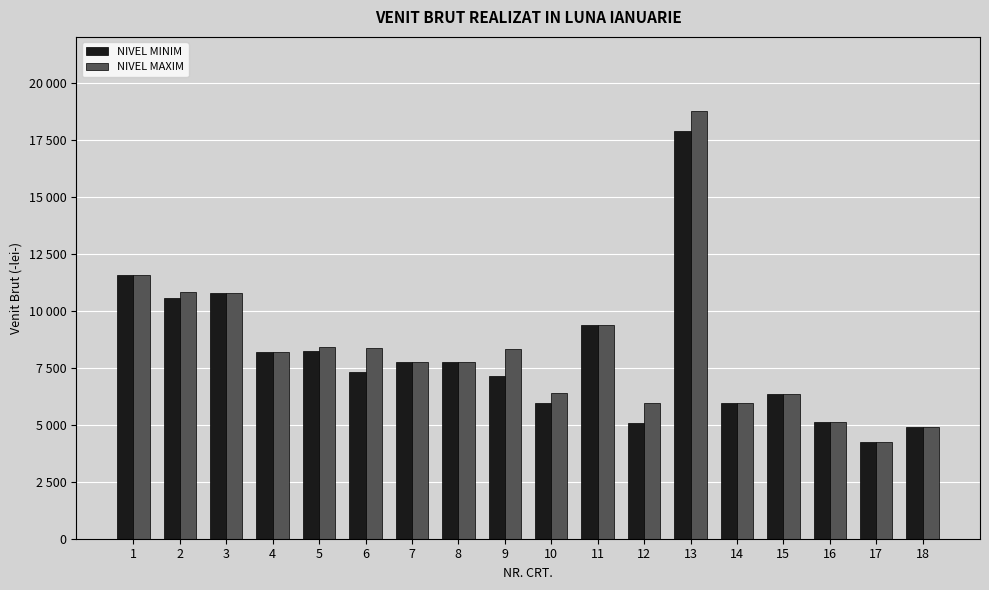

Does the chart contain stacked bars?

No